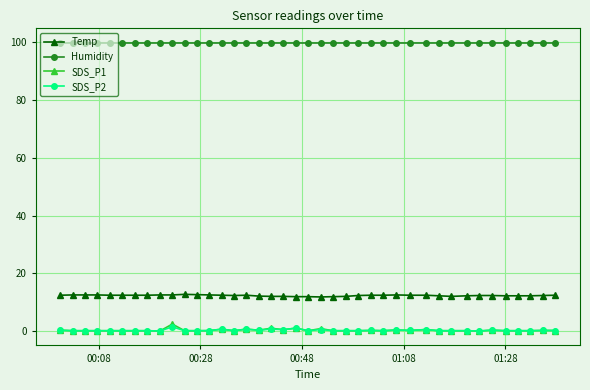

Which series has the largest total across all categories?

Humidity